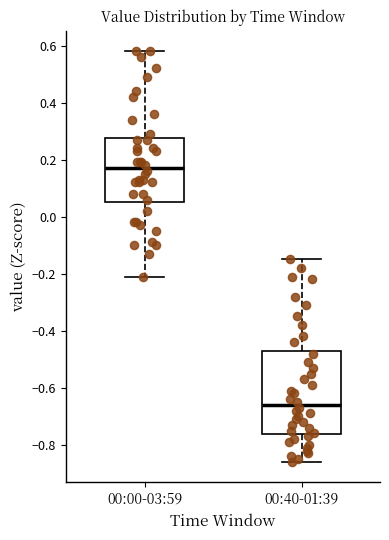

Reading left to right, transcribe this box plot: for each box, give where its median line is, the range the box spans, and where its two whiskers end, as read against the y-axis. The values are not printed on the chart, so give them approximately, as read against the axis.

00:00-03:59: median 0.18, box 0.06 to 0.28, whiskers -0.20 to 0.58
00:40-01:39: median -0.66, box -0.76 to -0.46, whiskers -0.86 to -0.14